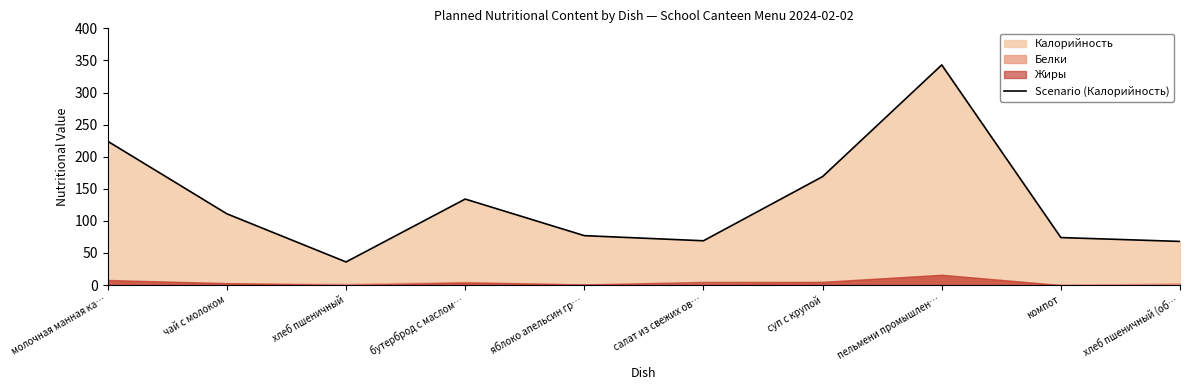

At which label does Scenario (Калорийность) reach its minimum?

хлеб пшеничный